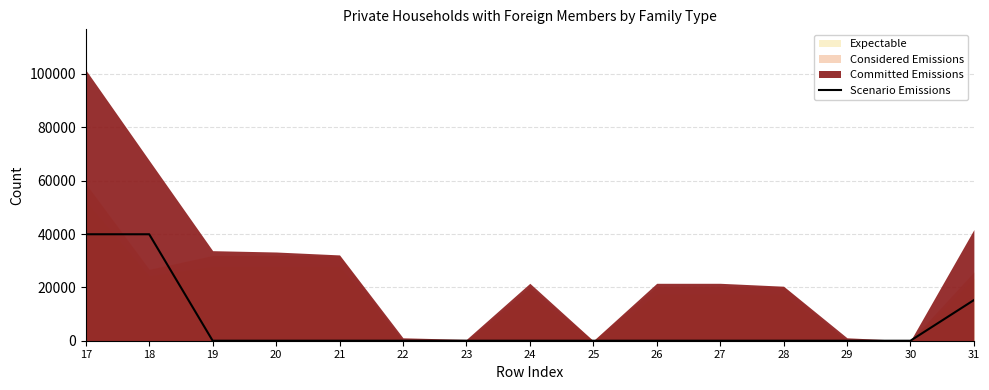

Reading right to left, extract all data points from this chart.

31=15224	30=0	29=0	28=0	27=0	26=0	25=0	24=0	23=0	22=0	21=0	20=0	19=0	18=39905	17=39905